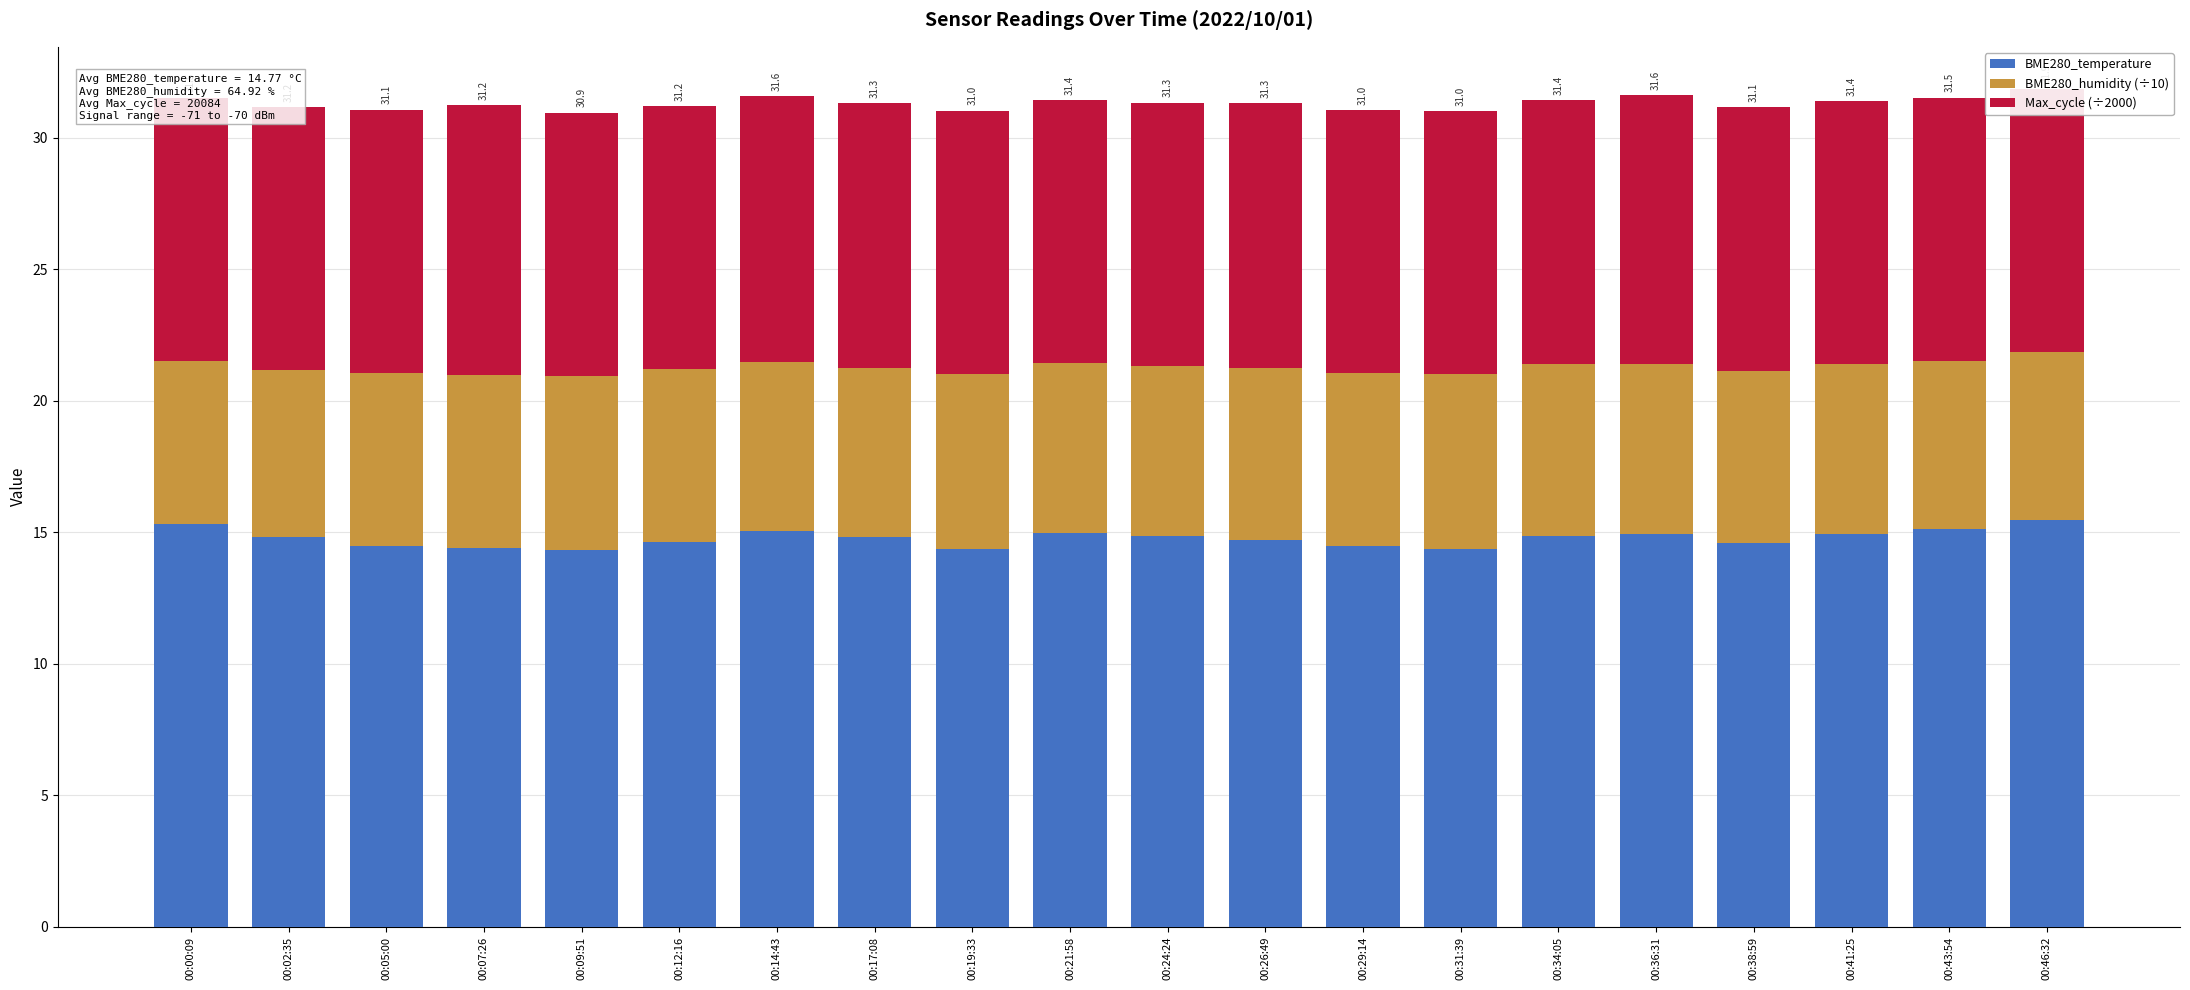

What is the sum of the BME280_temperature values at 00:24:24 and 00:46:32?

30.4